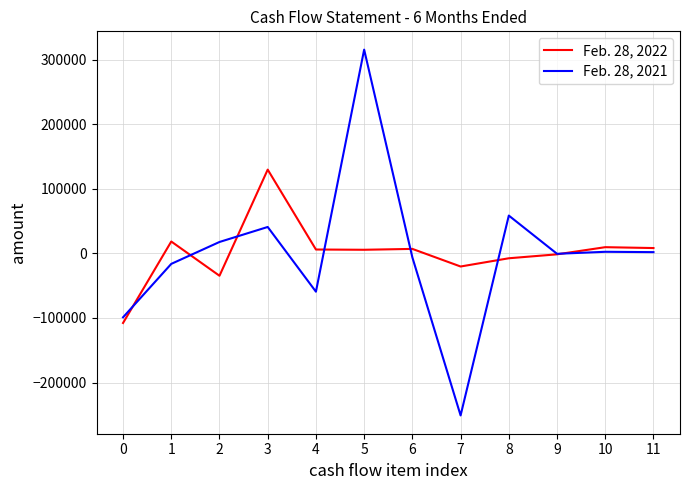

At which category is the sum across all series the highest?

5